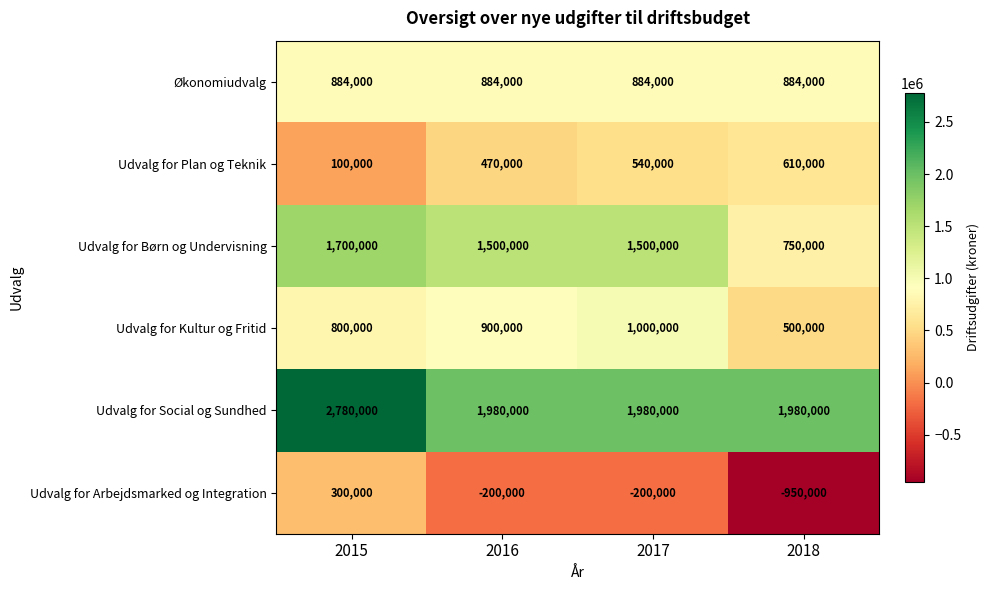

Reading right to left, transcribe all the data shown in this chart.

Økonomiudvalg: 884000	884000	884000	884000
Udvalg for Plan og Teknik: 610000	540000	470000	100000
Udvalg for Børn og Undervisning: 750000	1500000	1500000	1700000
Udvalg for Kultur og Fritid: 500000	1000000	900000	800000
Udvalg for Social og Sundhed: 1980000	1980000	1980000	2780000
Udvalg for Arbejdsmarked og Integration: -950000	-200000	-200000	300000